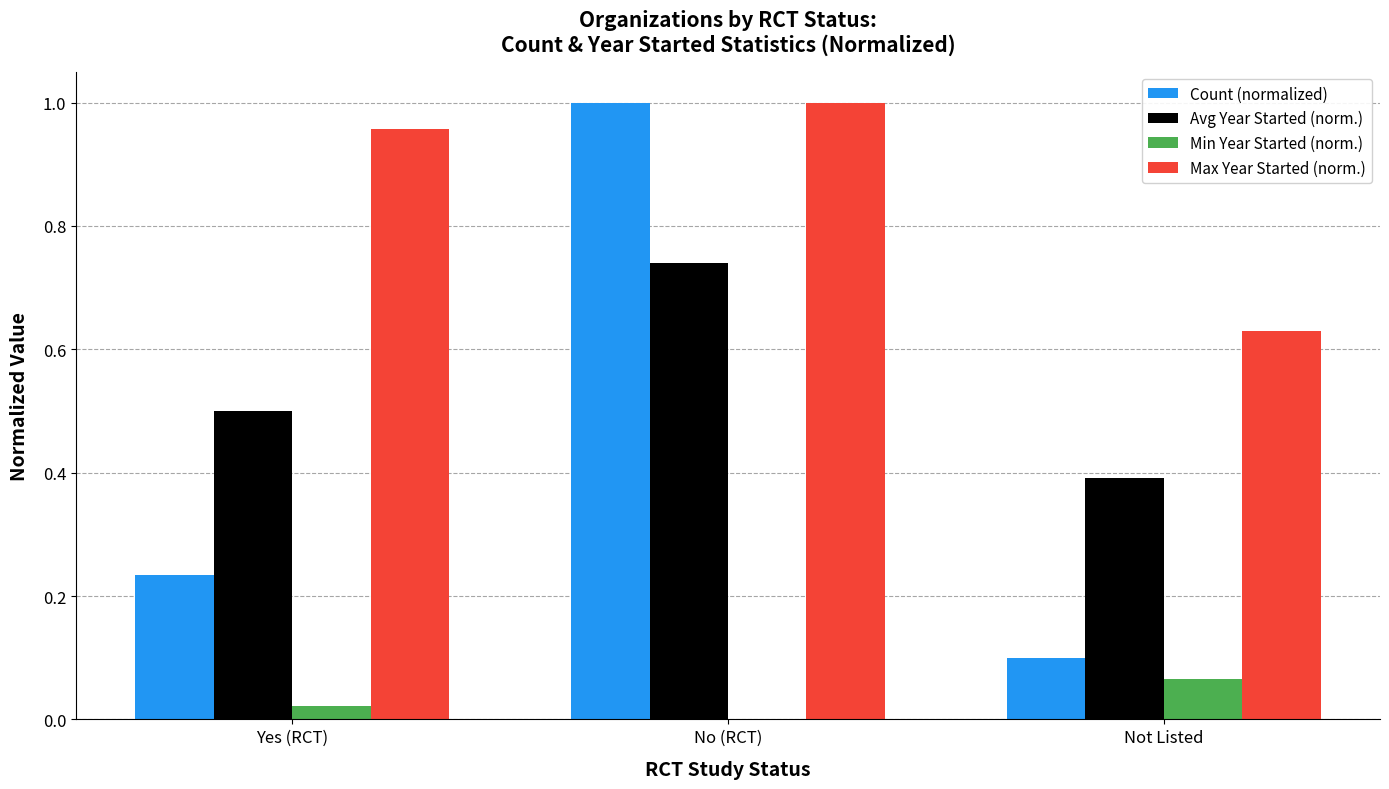

What is the total value across all series at Not Listed?

1.2